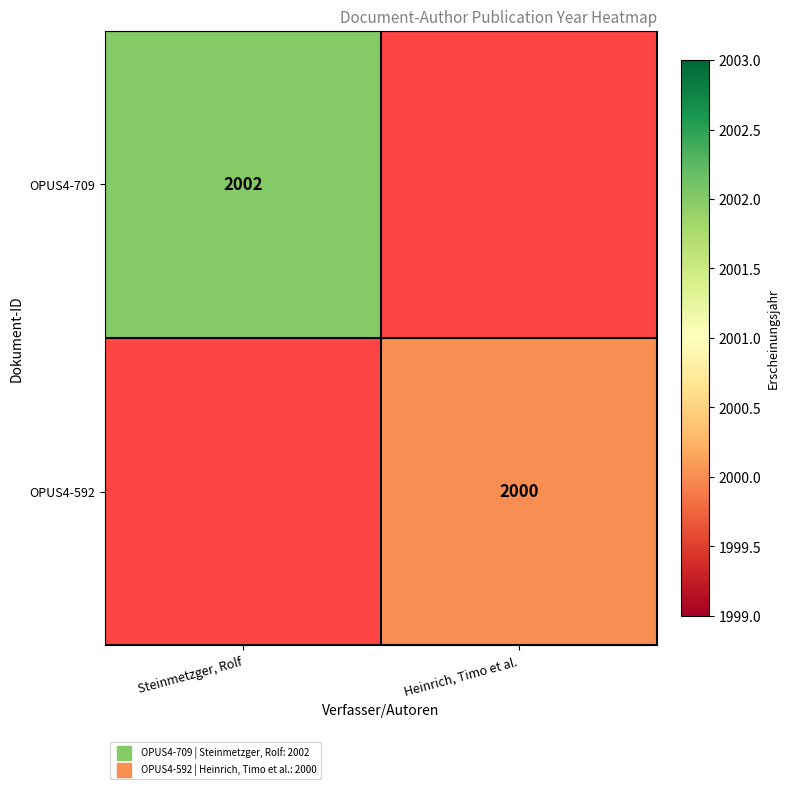

At how many categories does at least one series exceed 2000?

1